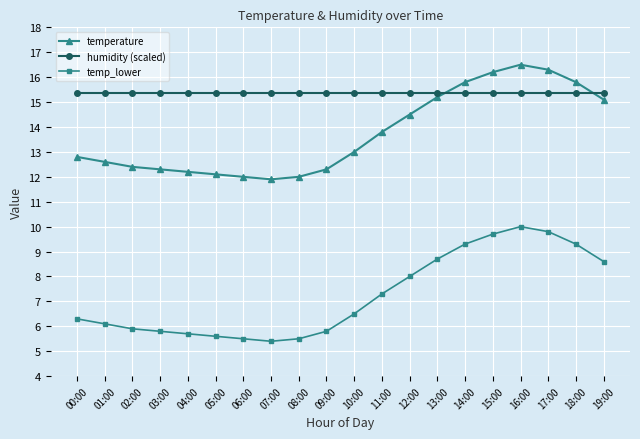

What is the difference between the temperature values at 11:00 and 10:00?

0.8